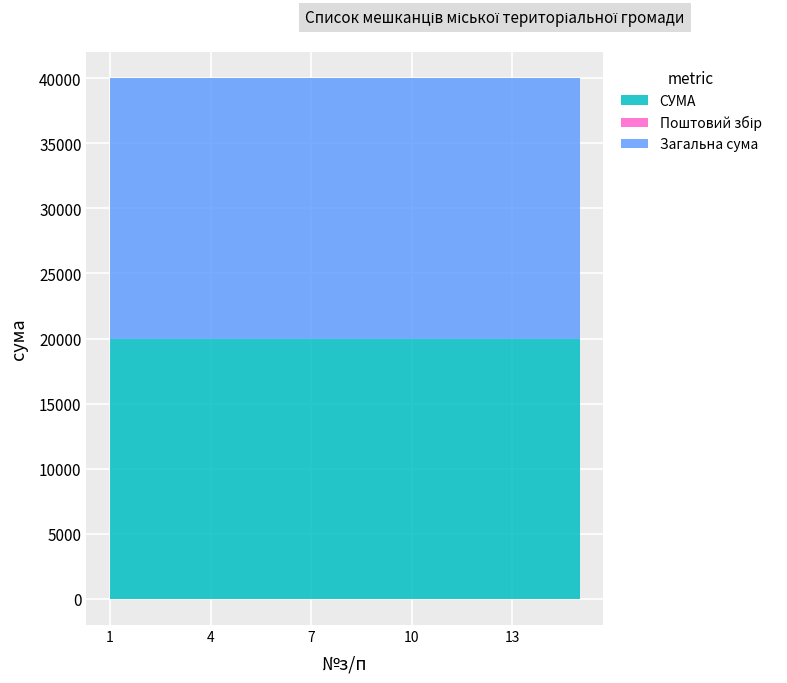

The СУМА series shows 20000 at 1. True or false?

True